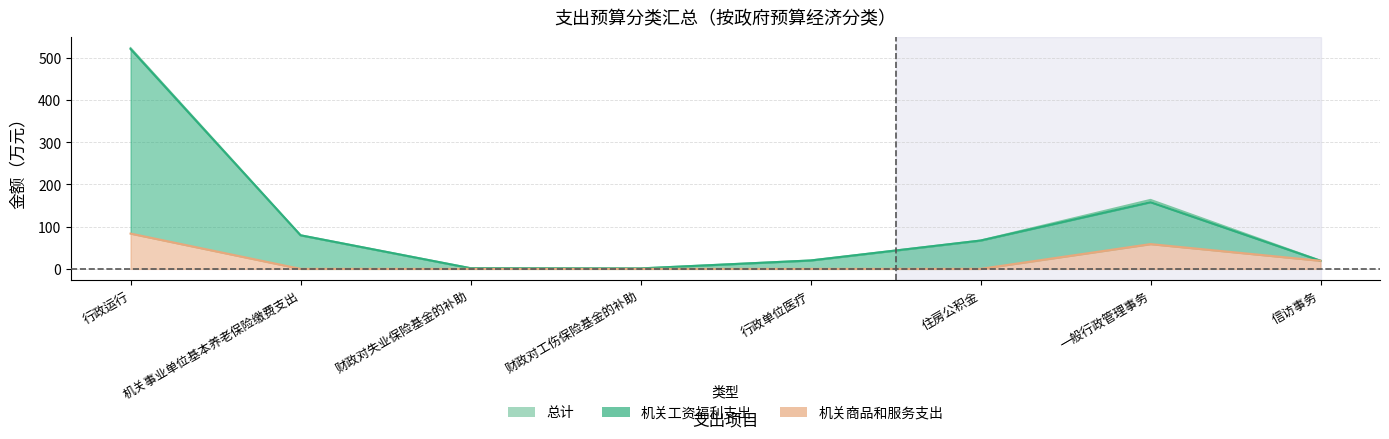

Which label corresponds to the largest value in the chart?

行政运行